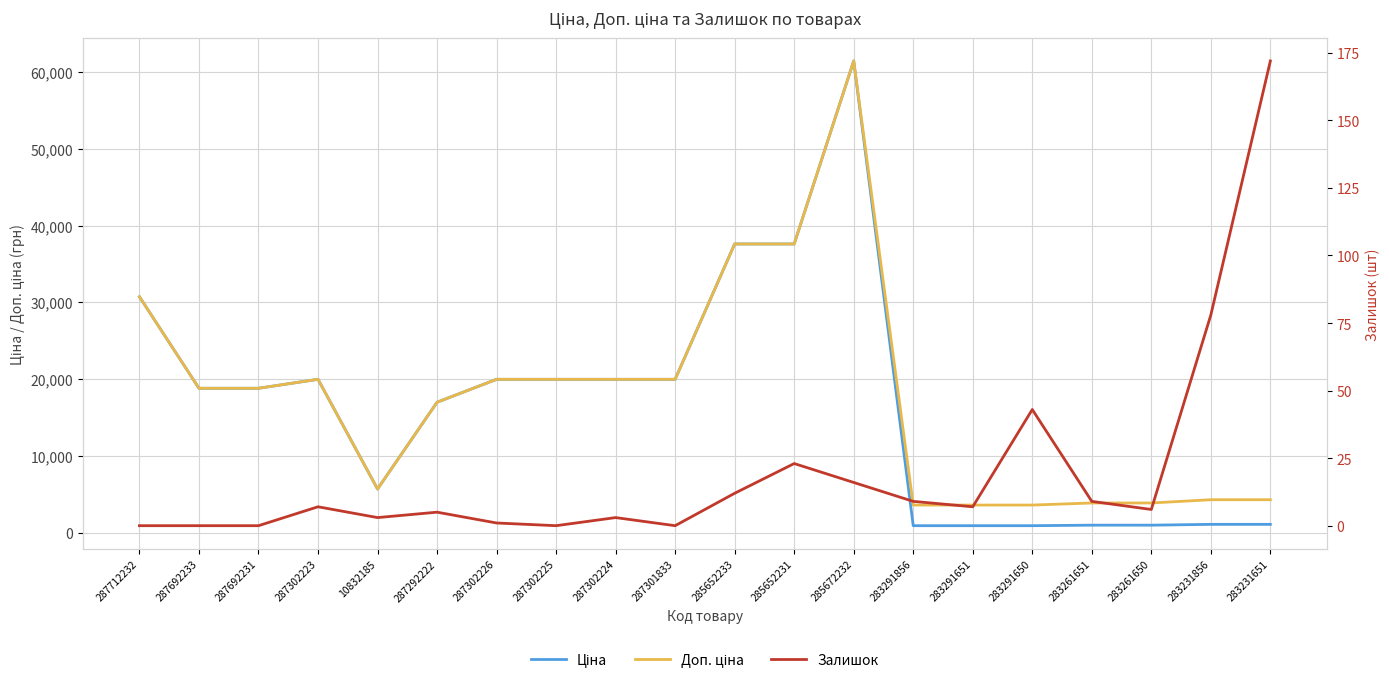

What is the lowest value of the Ціна series?

895.9